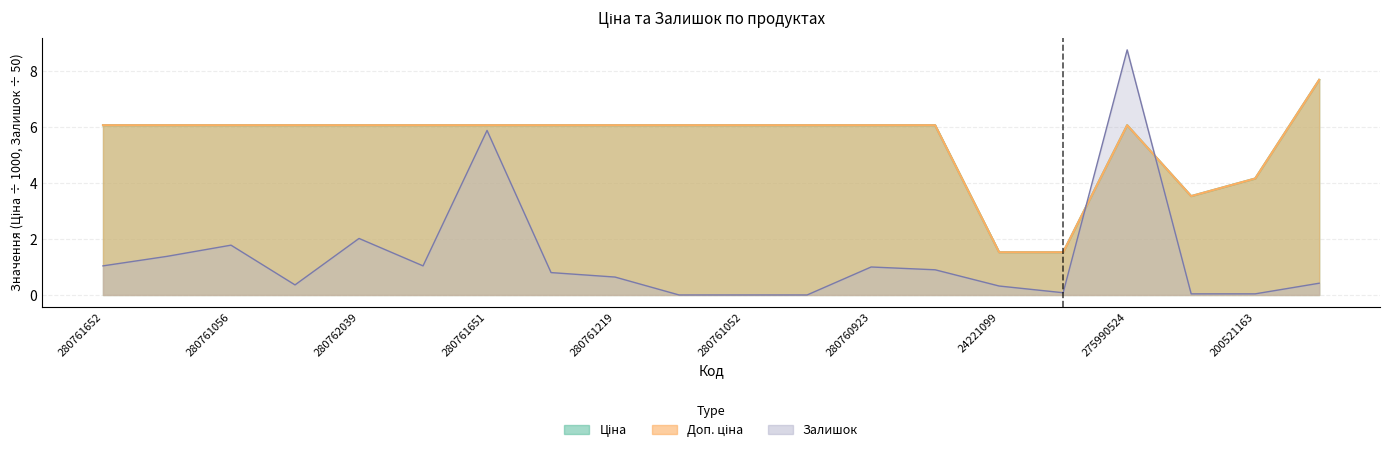

What position from the right is 280761650?

13